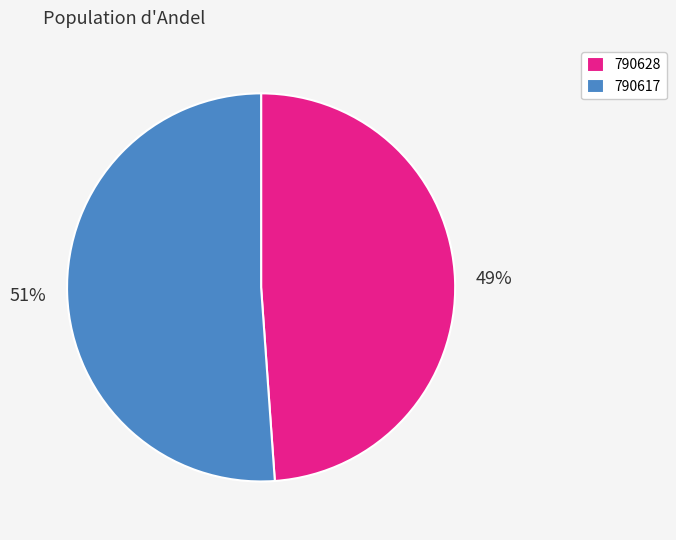

What percentage is the 790628 slice, to the nearest percent?

49%